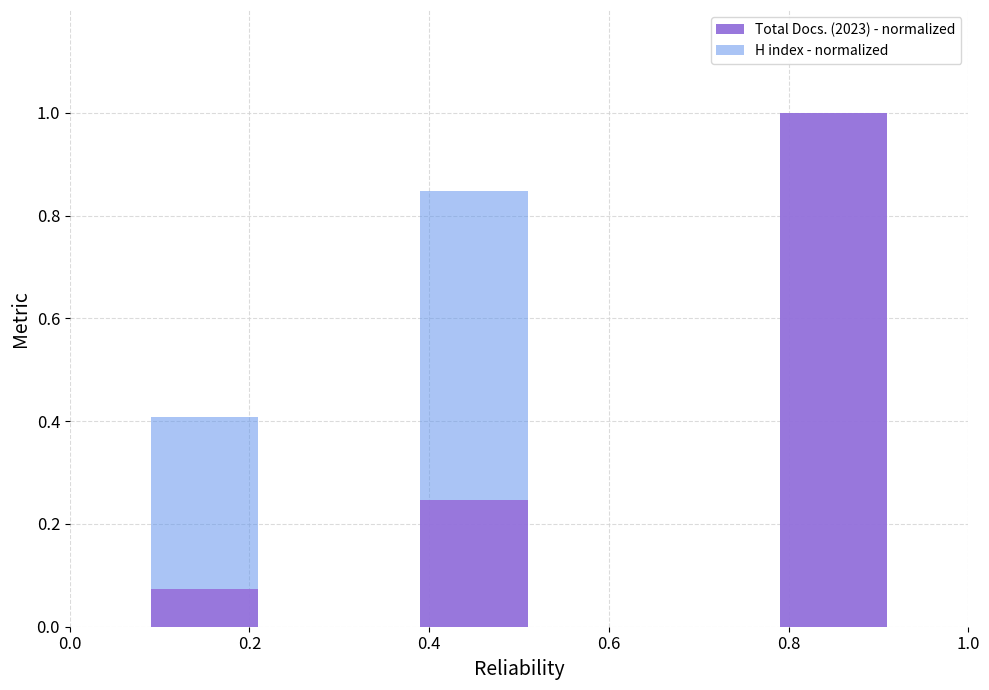

What is the sum of all Total Docs. (2023) - normalized values?

1.3